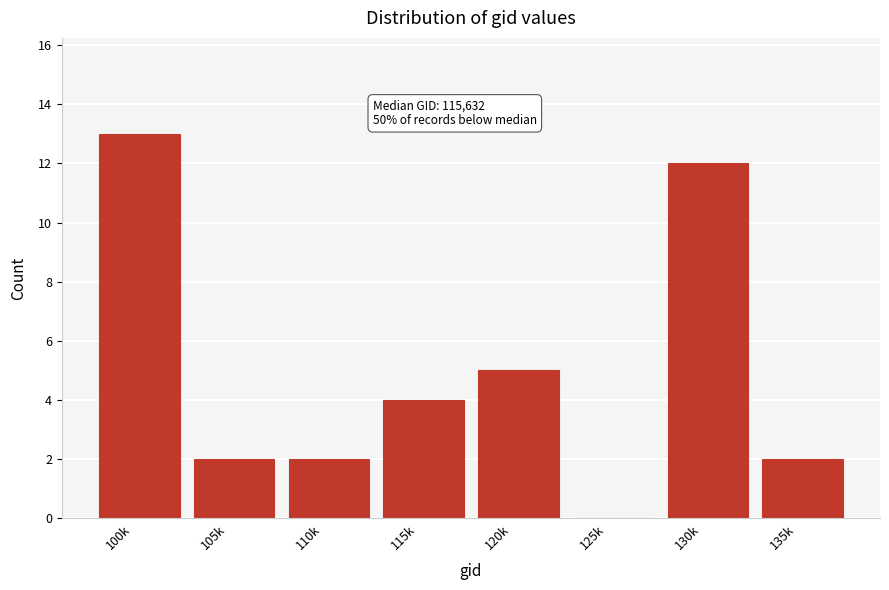

Reading left to right, extract all data points from this chart.

100k=13	105k=2	110k=2	115k=4	120k=5	125k=0	130k=12	135k=2